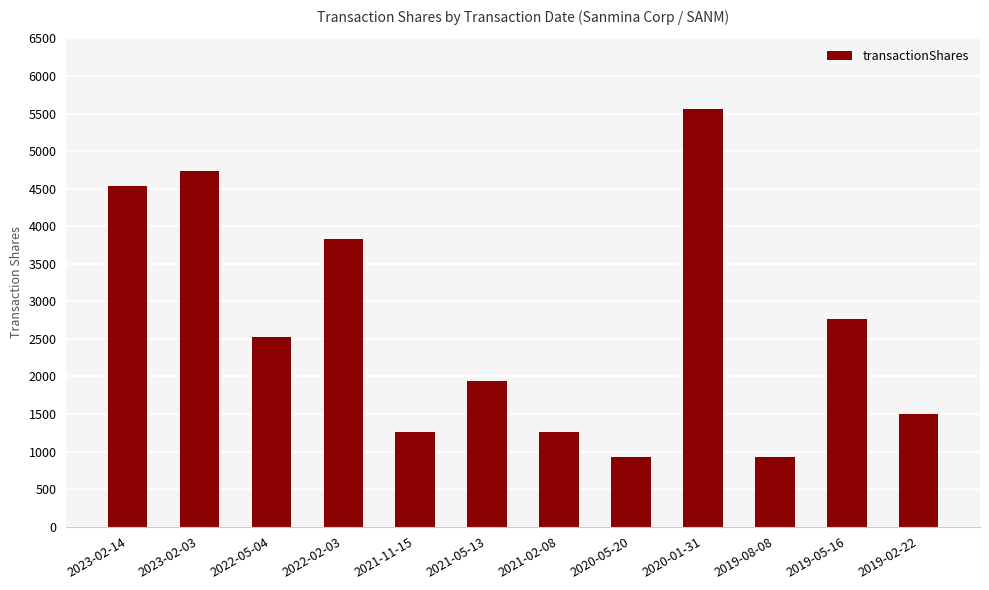

The value at 2021-02-08 is 2233. True or false?

False